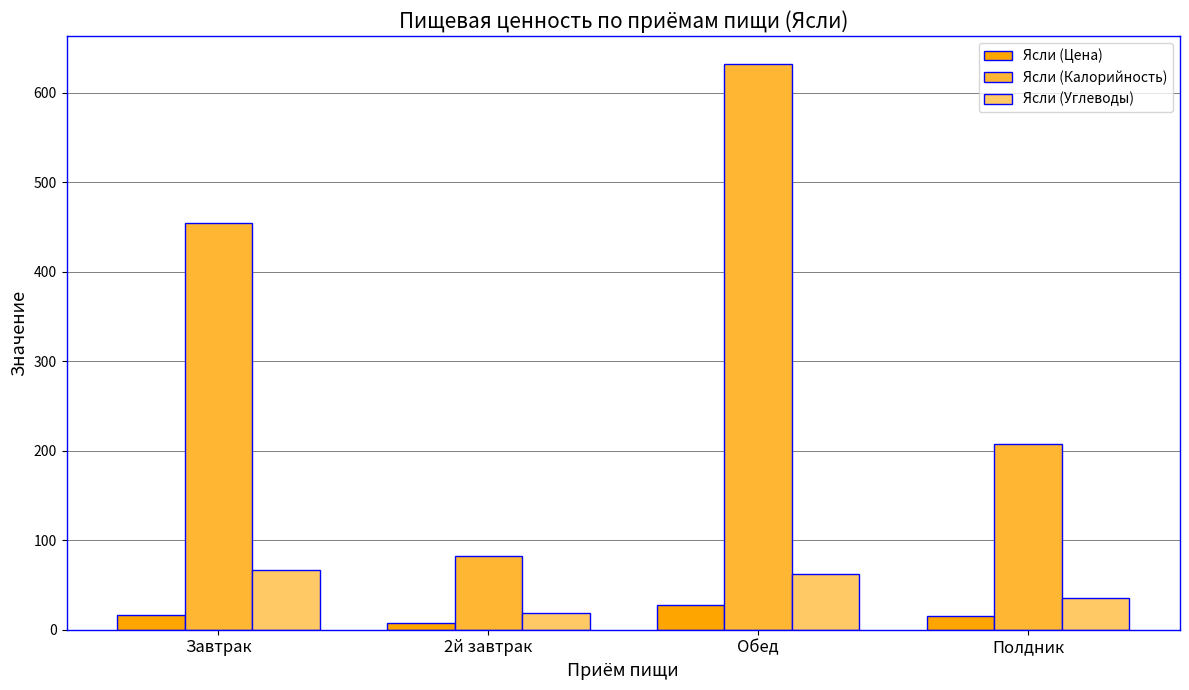

Is the value of Ясли (Цена) at Обед greater than the value of Ясли (Углеводы) at Завтрак?

No